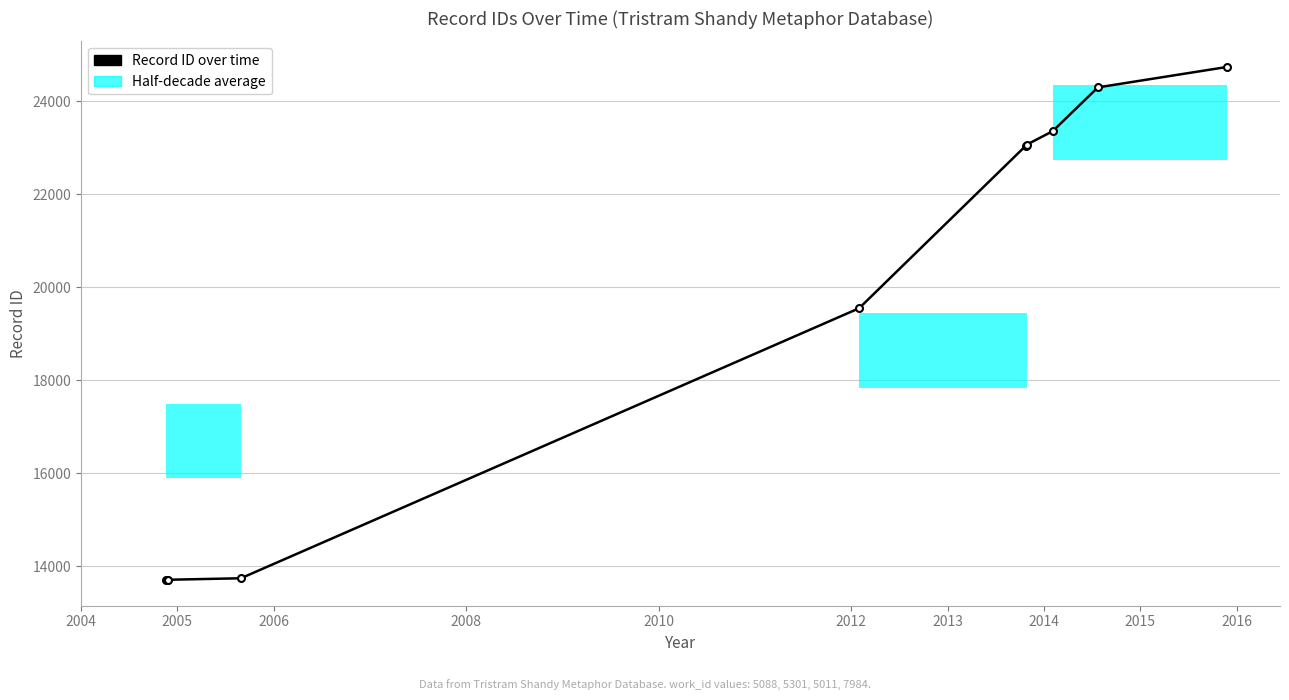

True or false: the data has more than 2 interior local peaks.

False